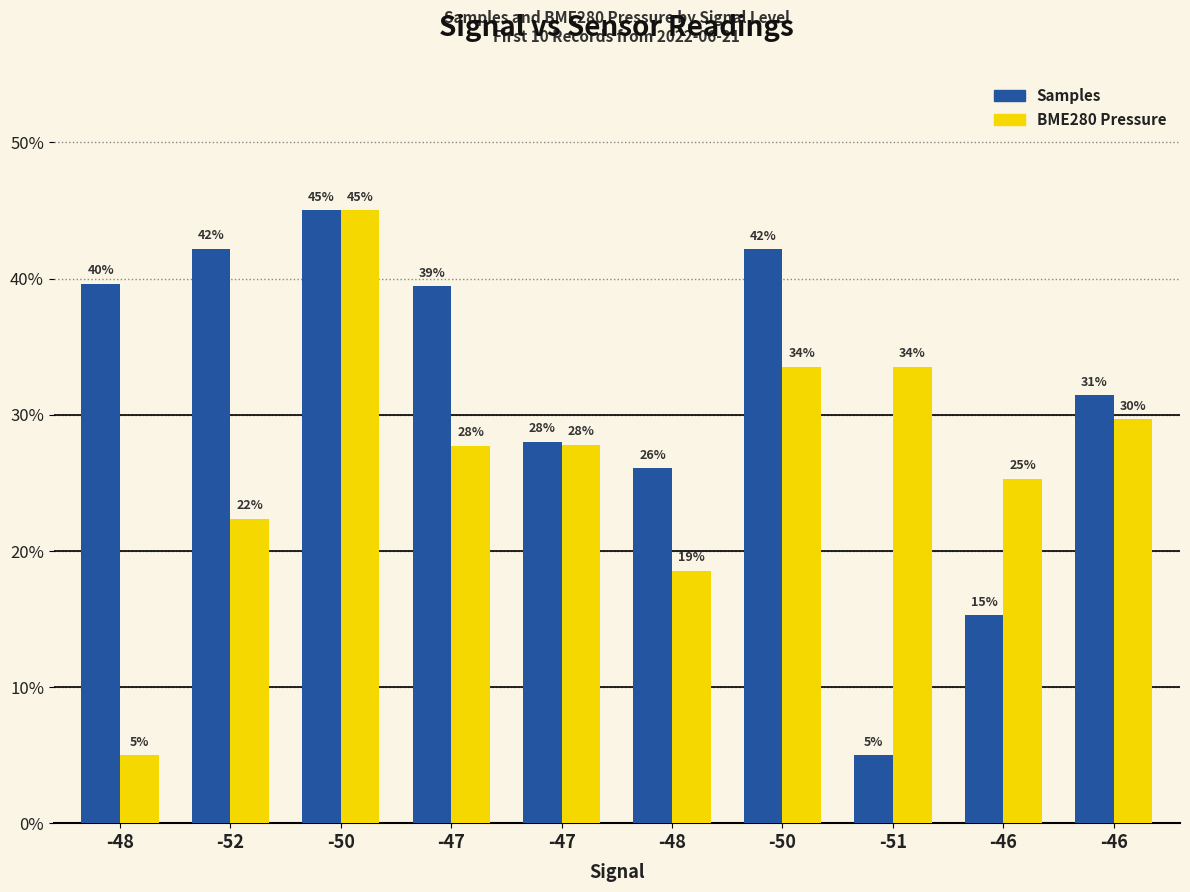

Does the chart contain stacked bars?

No